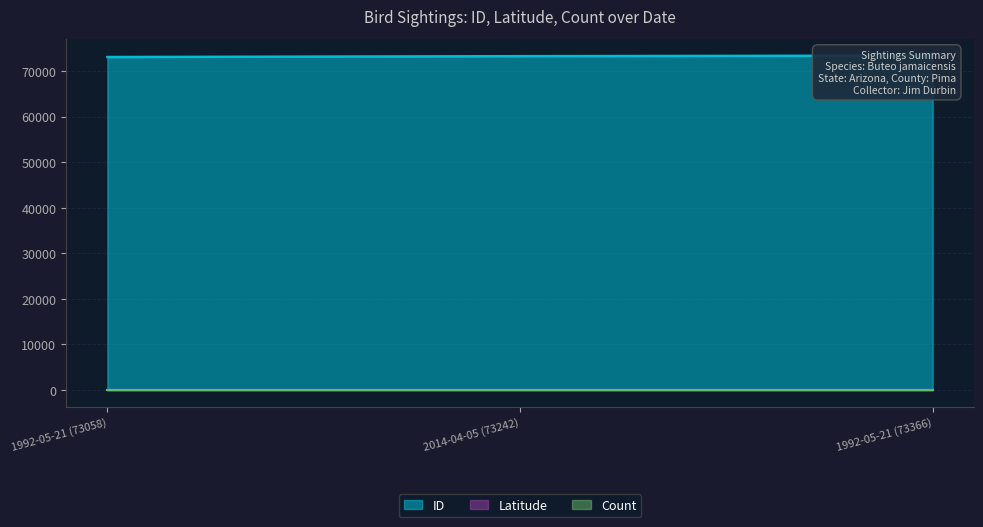

Which category has the highest value in the Latitude series?

1992-05-21 (73366)